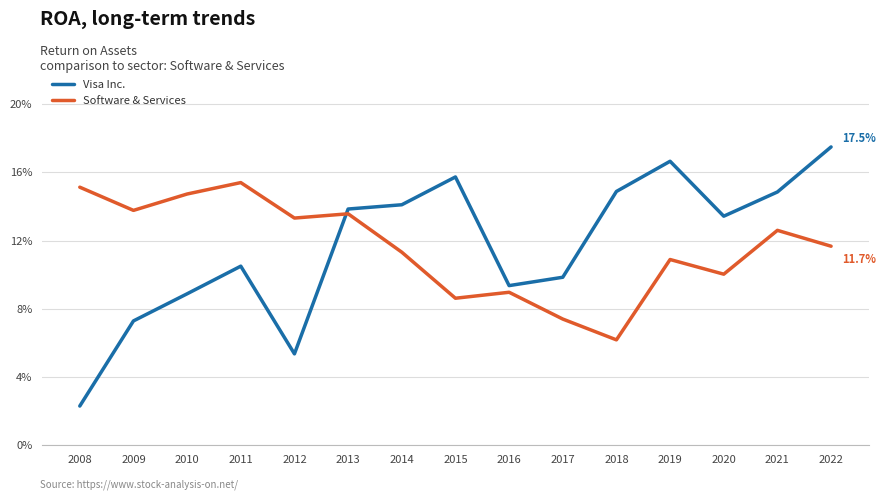

After their last crossing, which series has the higher values: Visa Inc. or Software & Services?

Visa Inc.